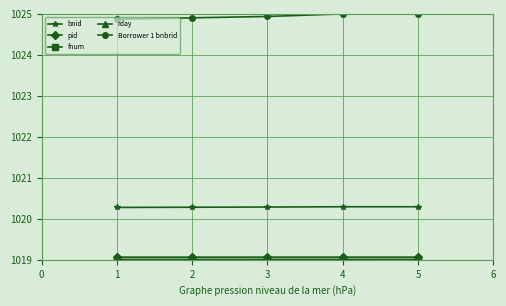

What is the highest value of the Borrower 1 bnbrid series?

1025.0